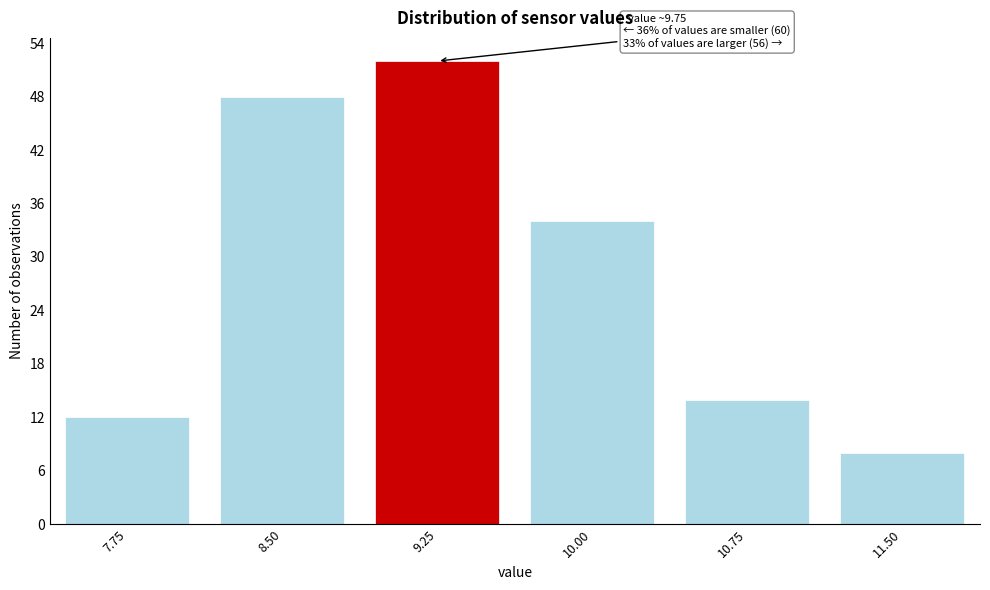

Reading right to left, extract all data points from this chart.

8	14	34	52	48	12